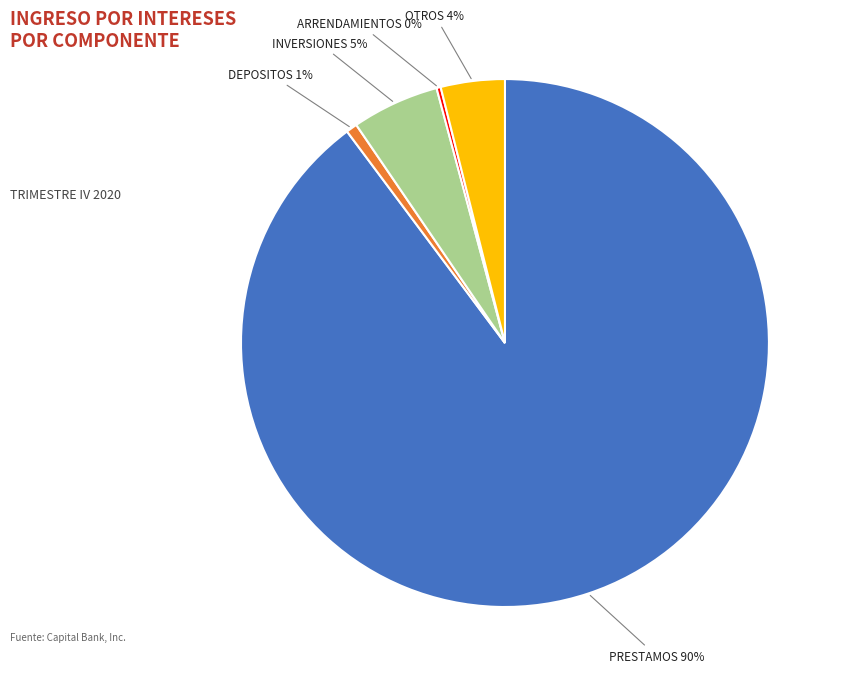

Do DEPOSITOS and OTROS together represent more than half of the pie?

No